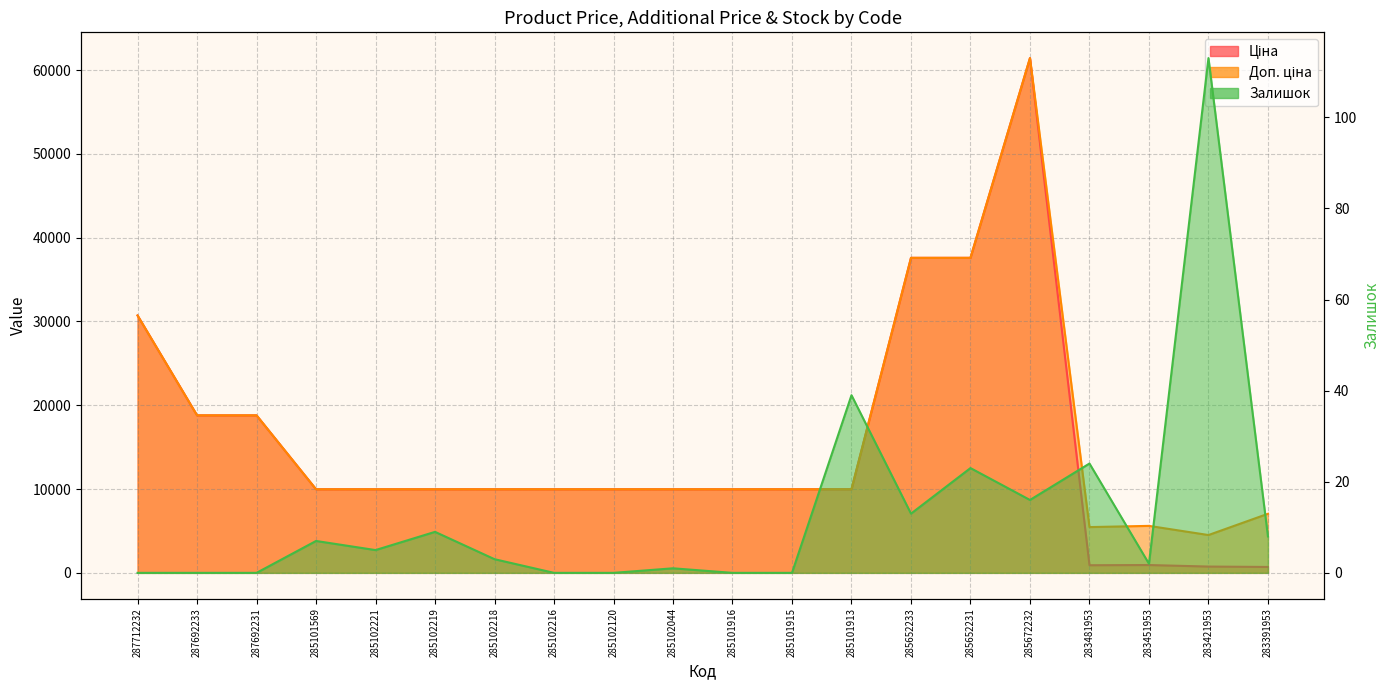

Is the value of Залишок at 285101916 greater than the value of Ціна at 287712232?

No